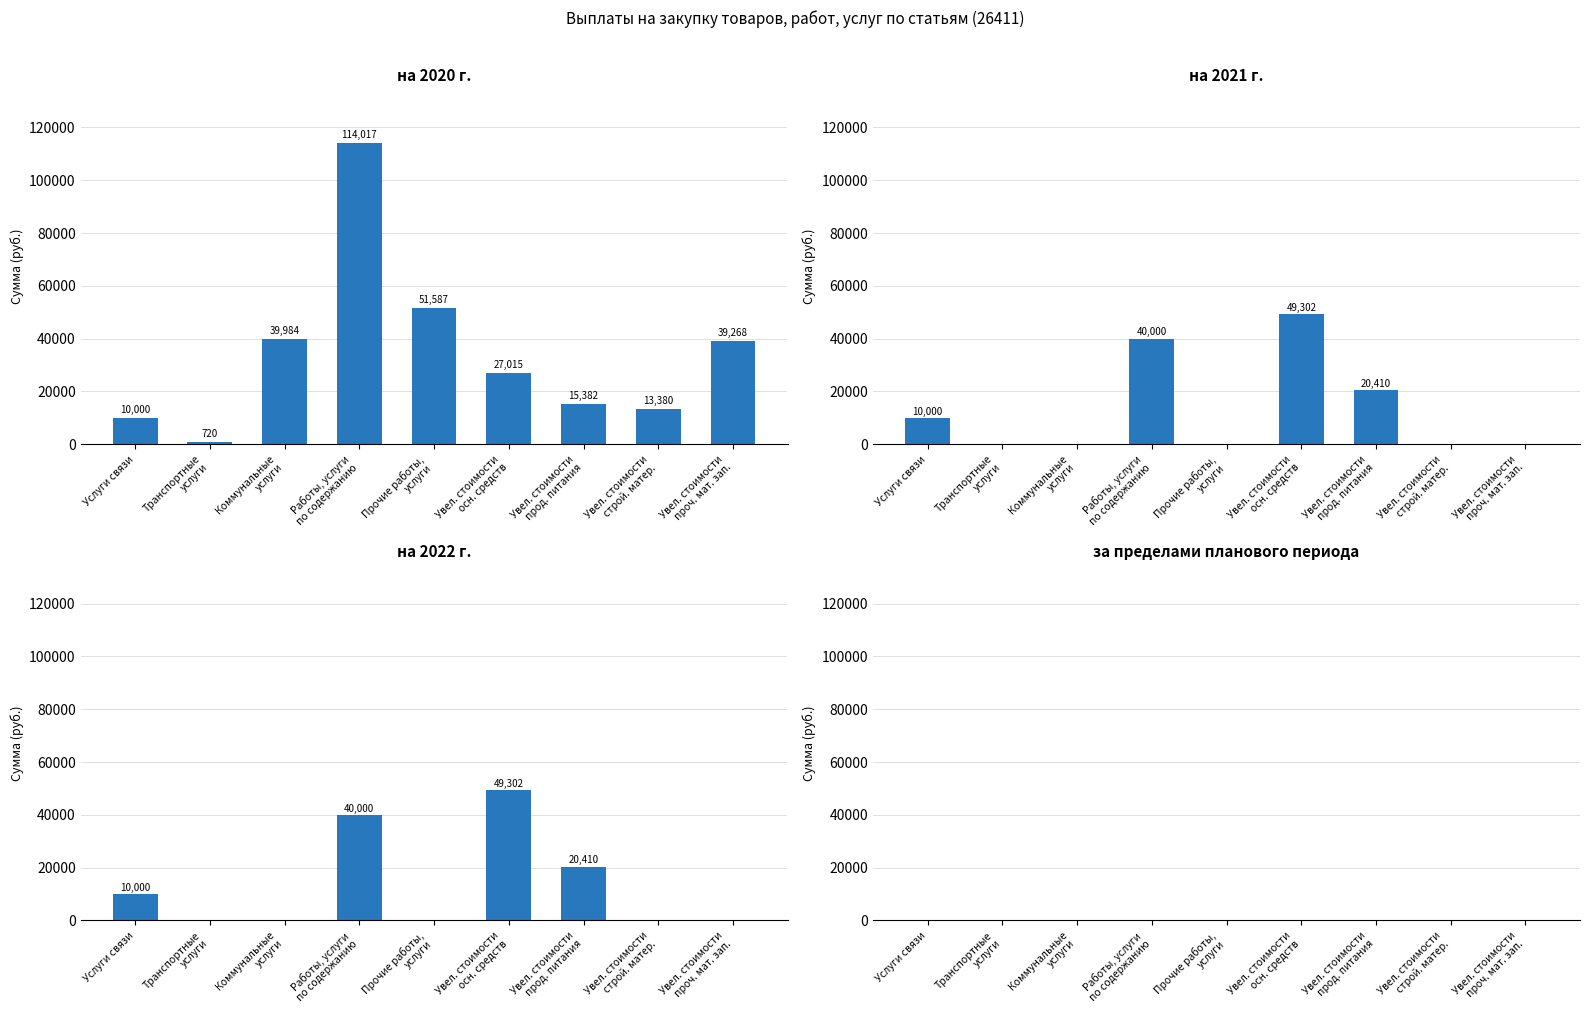

Count the number of data series in this chart.

4